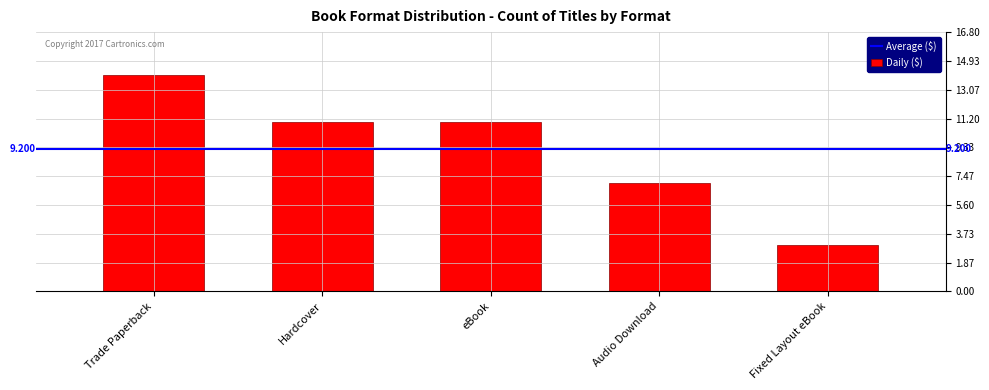

What is the difference between the second highest and second lowest values?

4